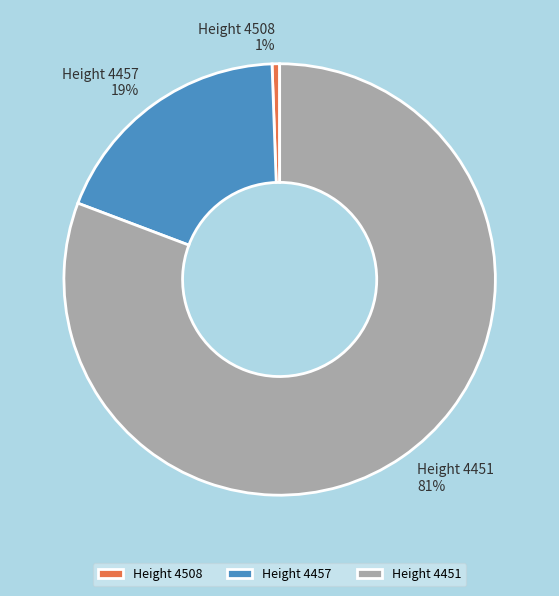

The Height 4451 slice represents 96% of the pie. True or false?

False